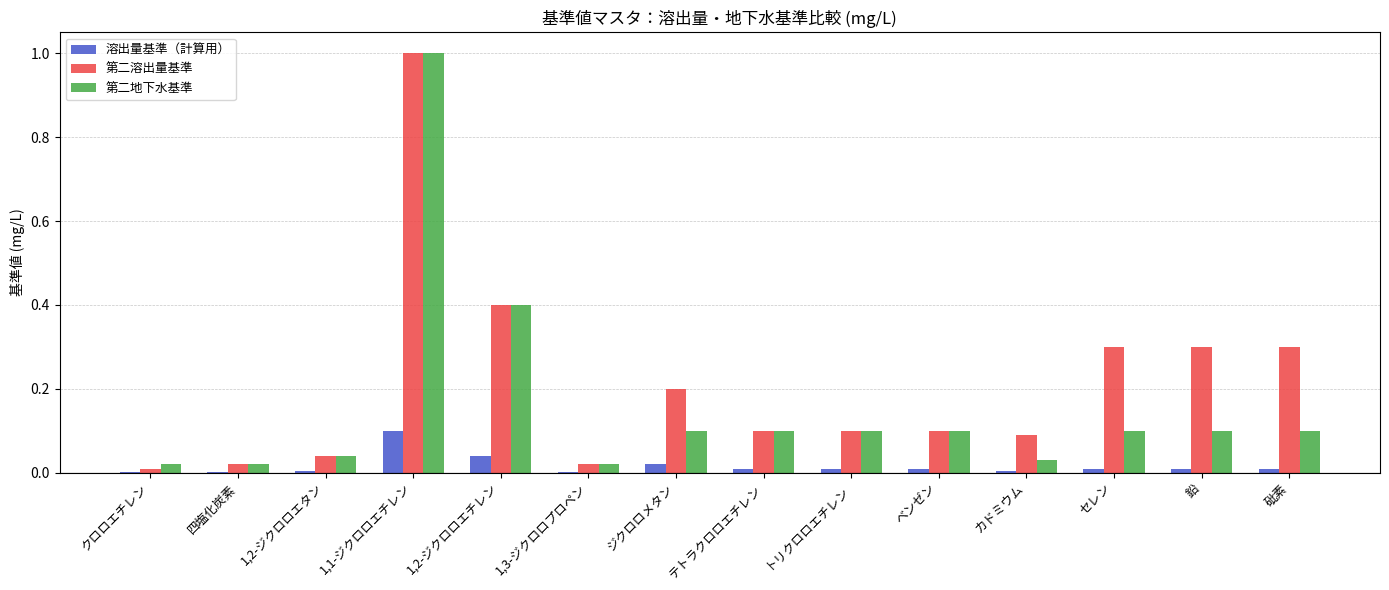

True or false: 第二地下水基準 has a value of 0.1 at 1,2-ジクロロエタン.

False